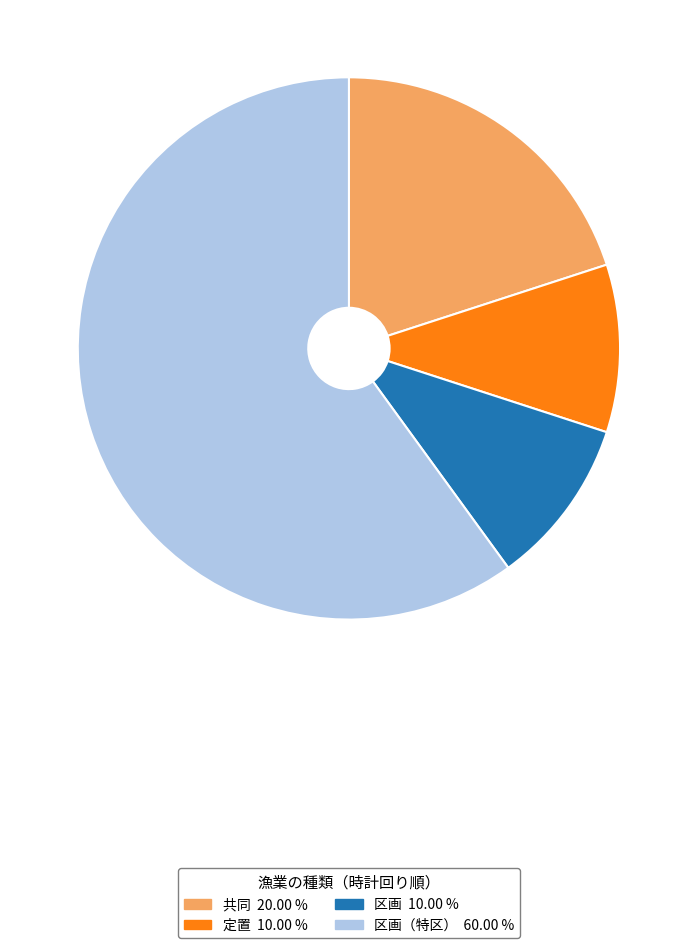

Does any single category account for the majority?

Yes